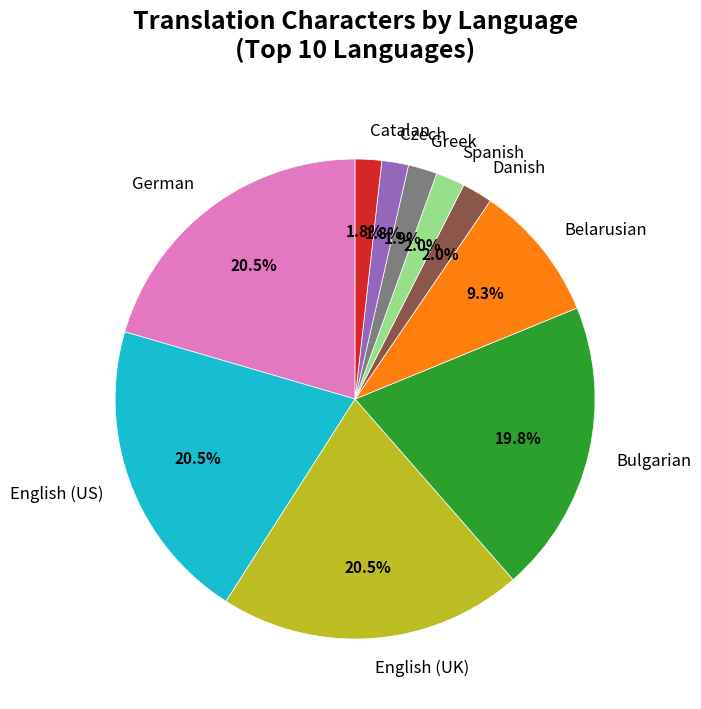

Does Catalan account for over 50% of the chart?

No